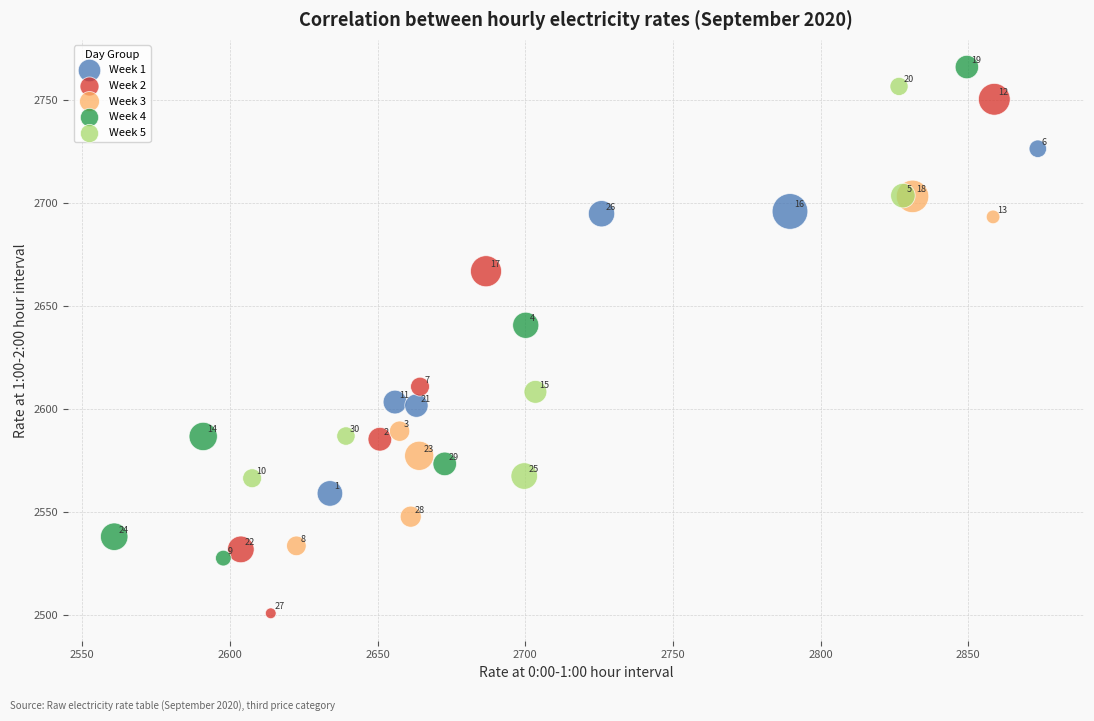

Which series has the largest Y range (max minus min)?

Week 2